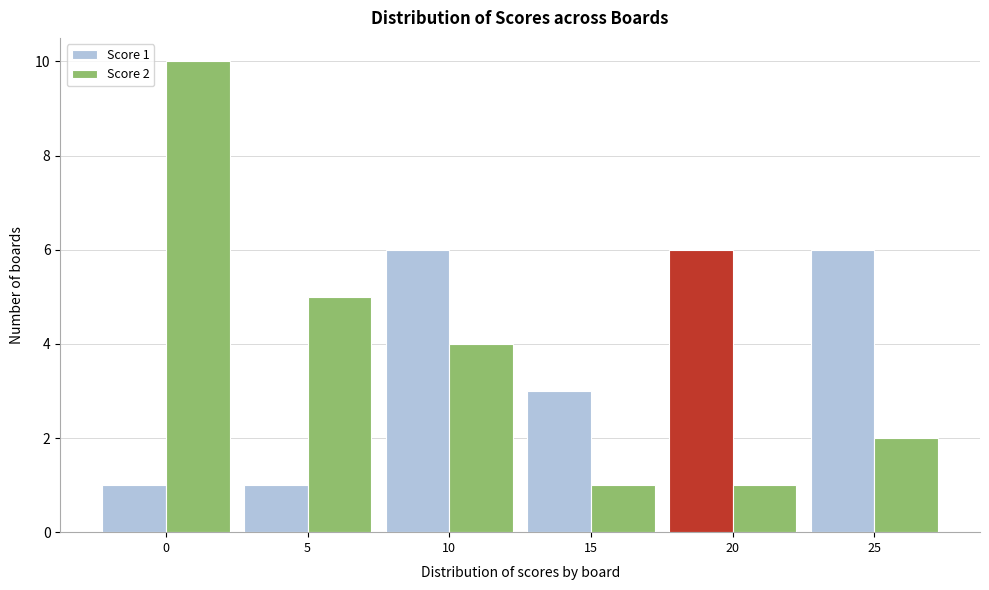

Reading left to right, extract all data points from this chart.

Score 1: 0=1	5=1	10=6	15=3	20=6	25=6
Score 2: 0=10	5=5	10=4	15=1	20=1	25=2